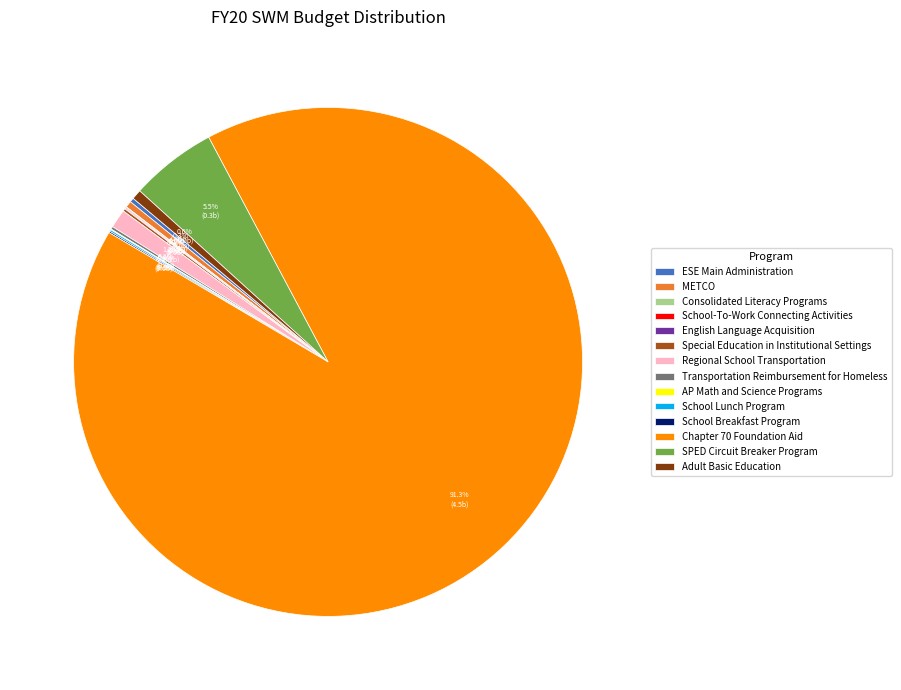

What is the largest slice in the pie chart?

Chapter 70 Foundation Aid